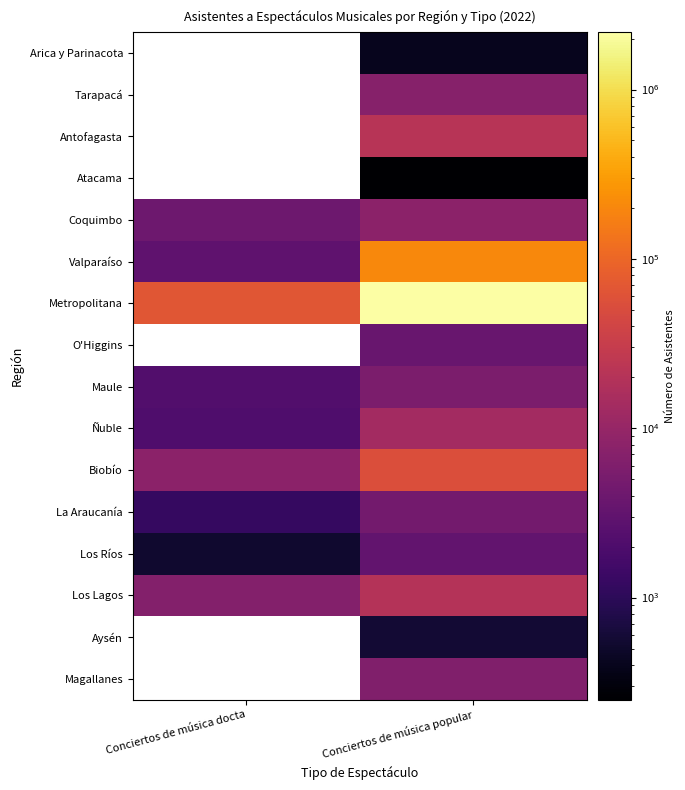

Which series has the largest total across all categories?

Metropolitana